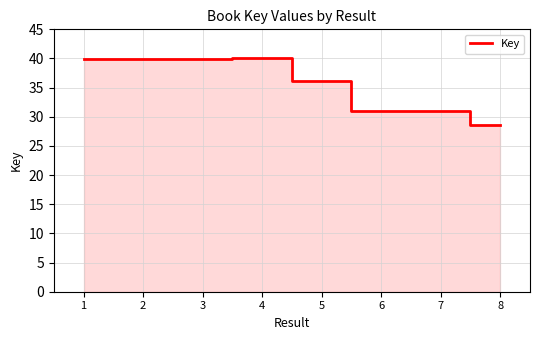

At which category does the chart reach its minimum across all series?

8